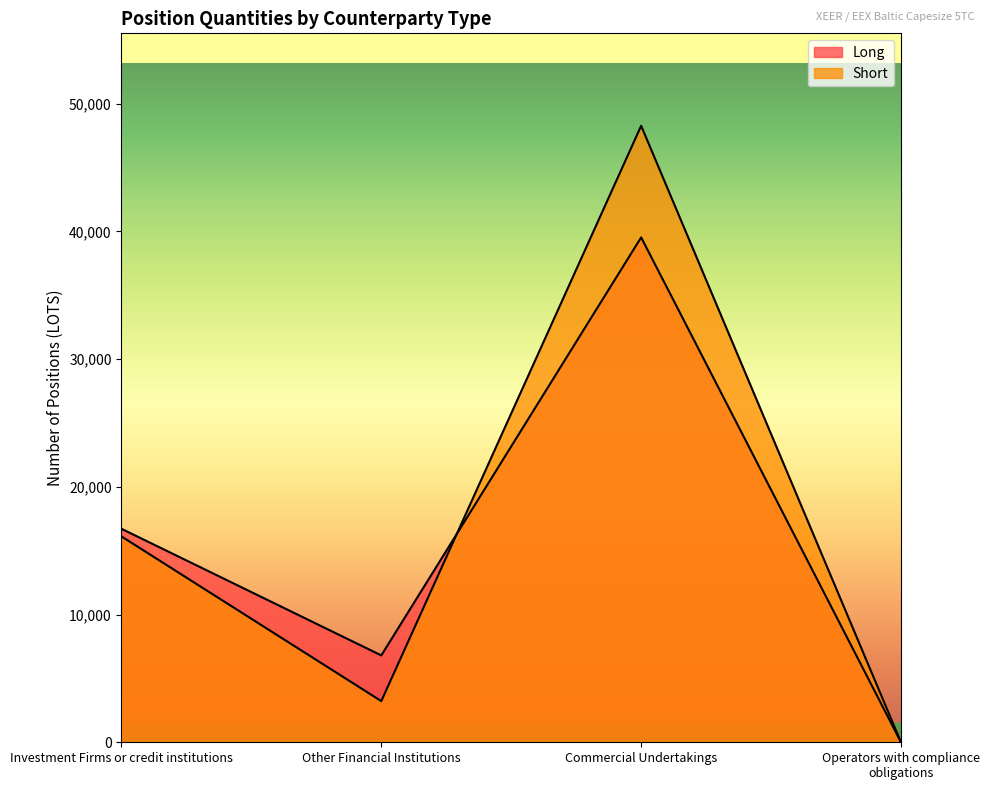

What is the average value of the Long series?

15763.4